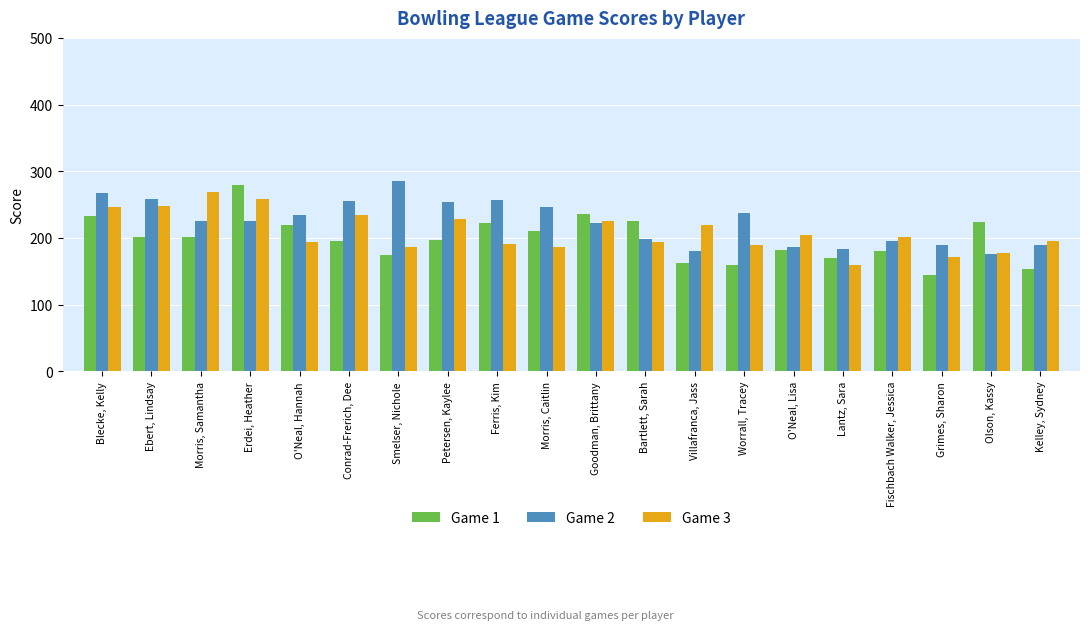

What is the total value across all series at Conrad-Frerich, Dee?

686